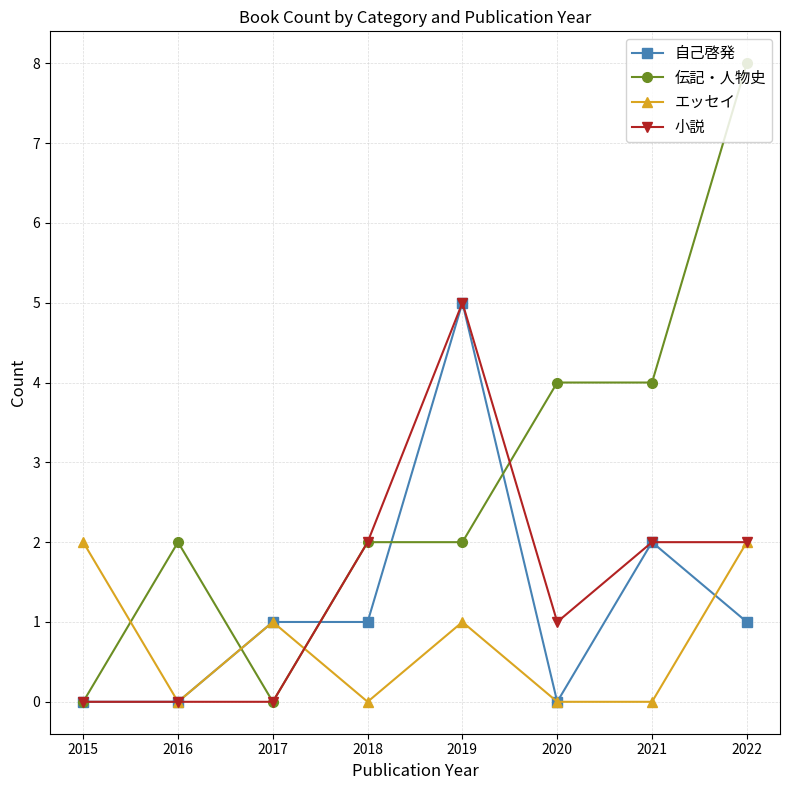

The value of 伝記・人物史 at 2018 is 0. True or false?

False